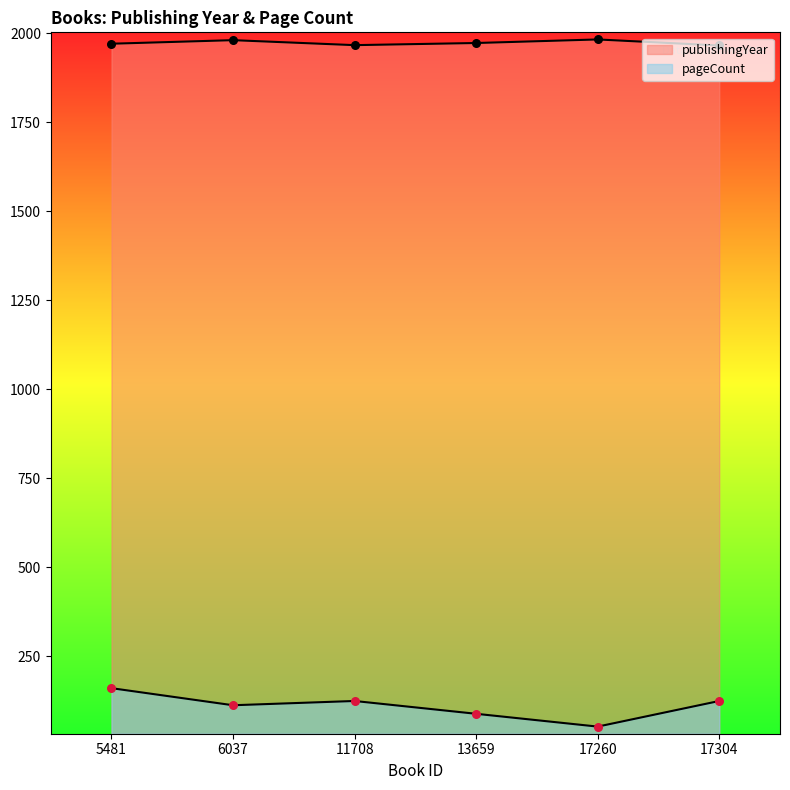

Is the value of publishingYear at 6037 greater than the value of pageCount at 17304?

Yes